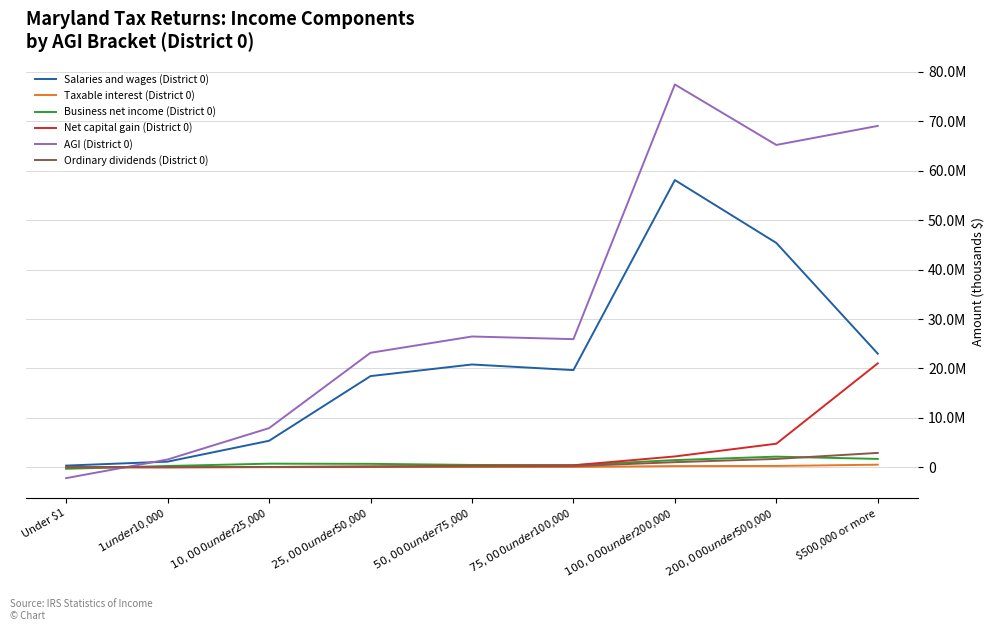

Does the chart have visible grid lines?

Yes